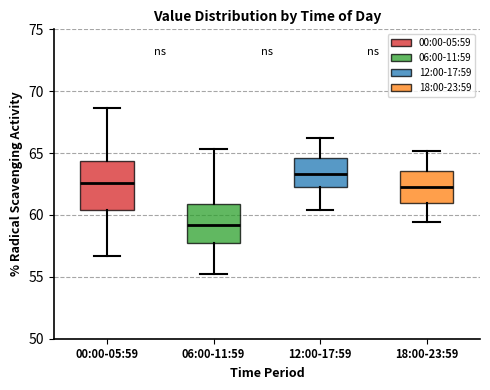

Where does the upper whisker of the box for 00:00-05:59 end on the y-axis? The values are not printed on the chart, so give them approximately, as read against the axis.

68.5